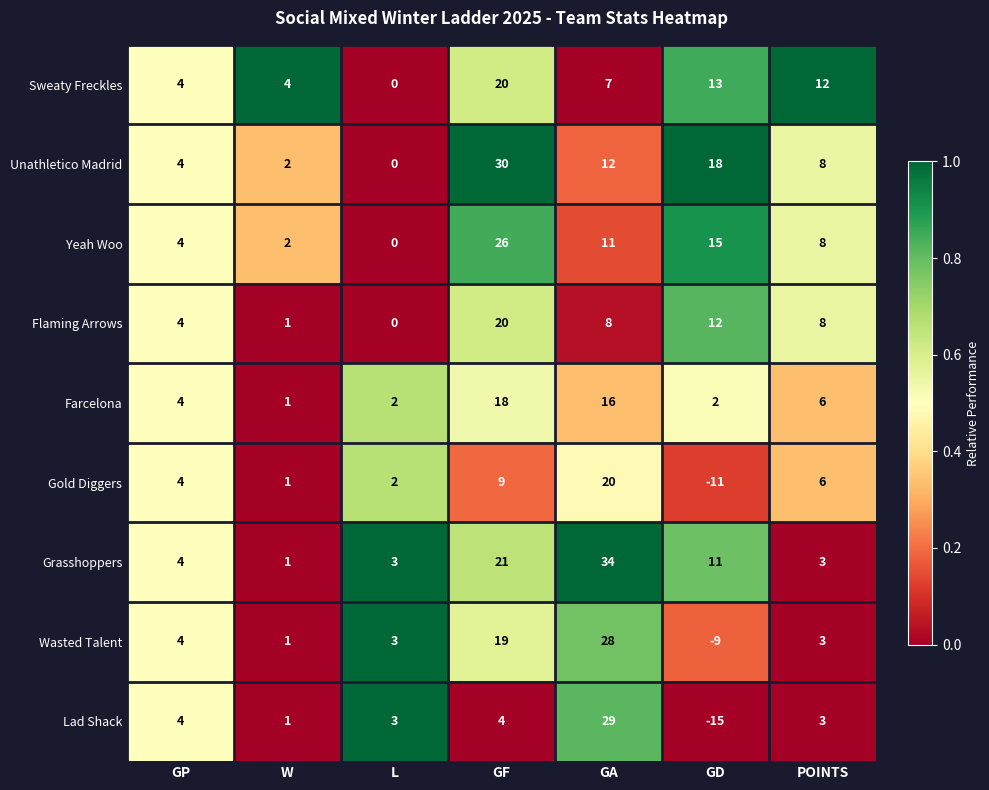

How many series are shown in this chart?

9